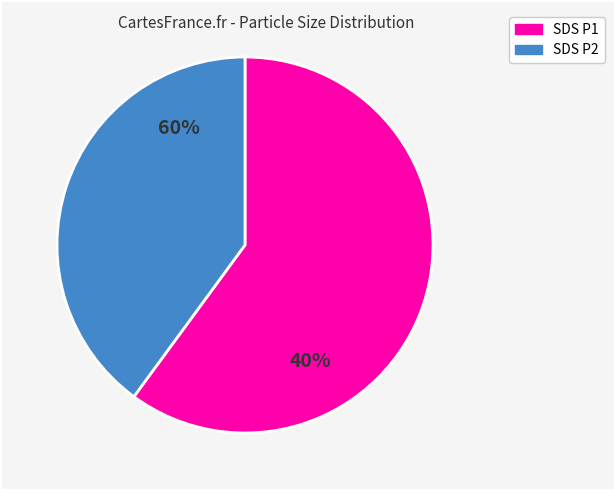

Combined, what portion of the pie is SDS_P2 and SDS_P1?

100.0%